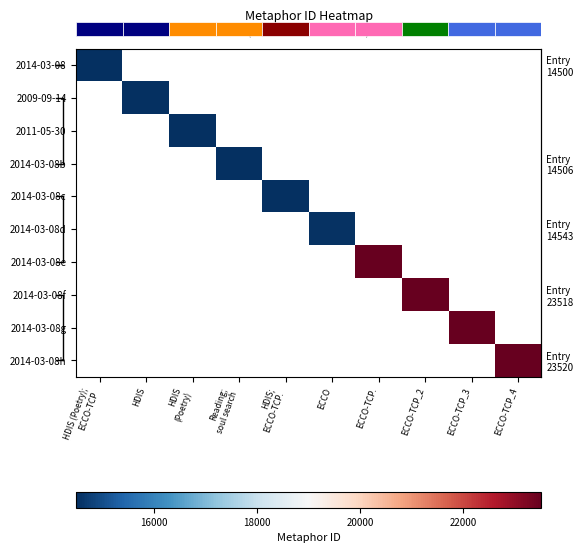

How many values in row_6 are above zero?

1